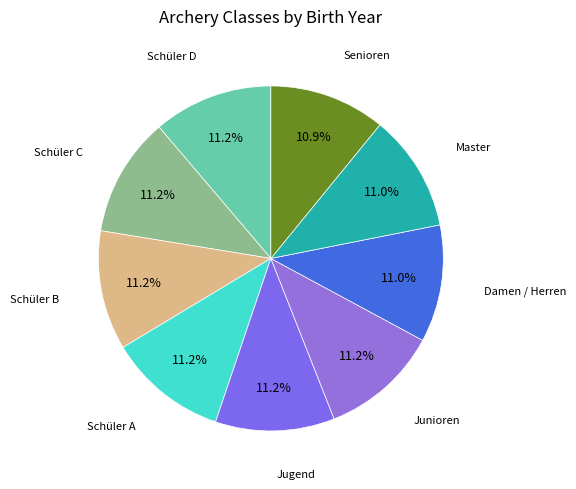

Count the number of slices in the pie.

9